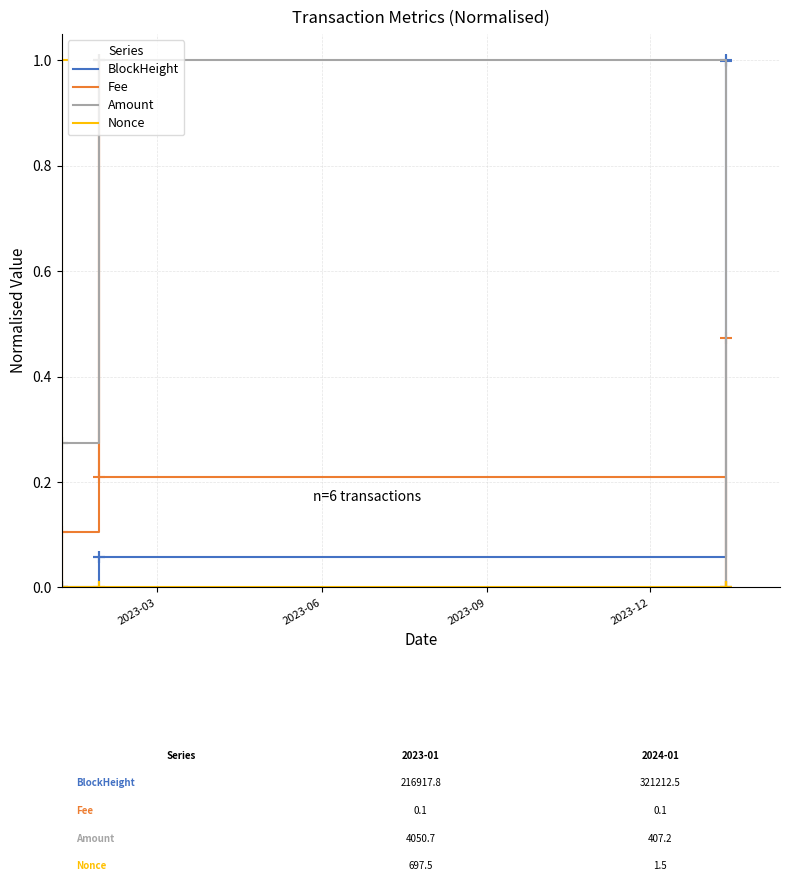

How many intersections are there between Amount and BlockHeight?

1